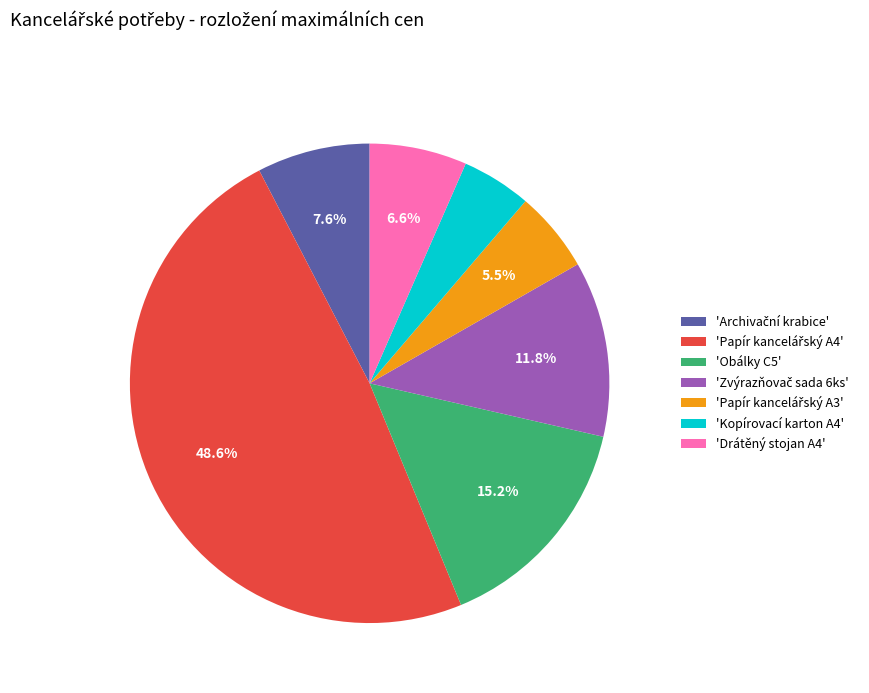

What is the ratio of the value at 'Drátěný stojan A4' to the value at 'Kopírovací karton A4'?

1.4